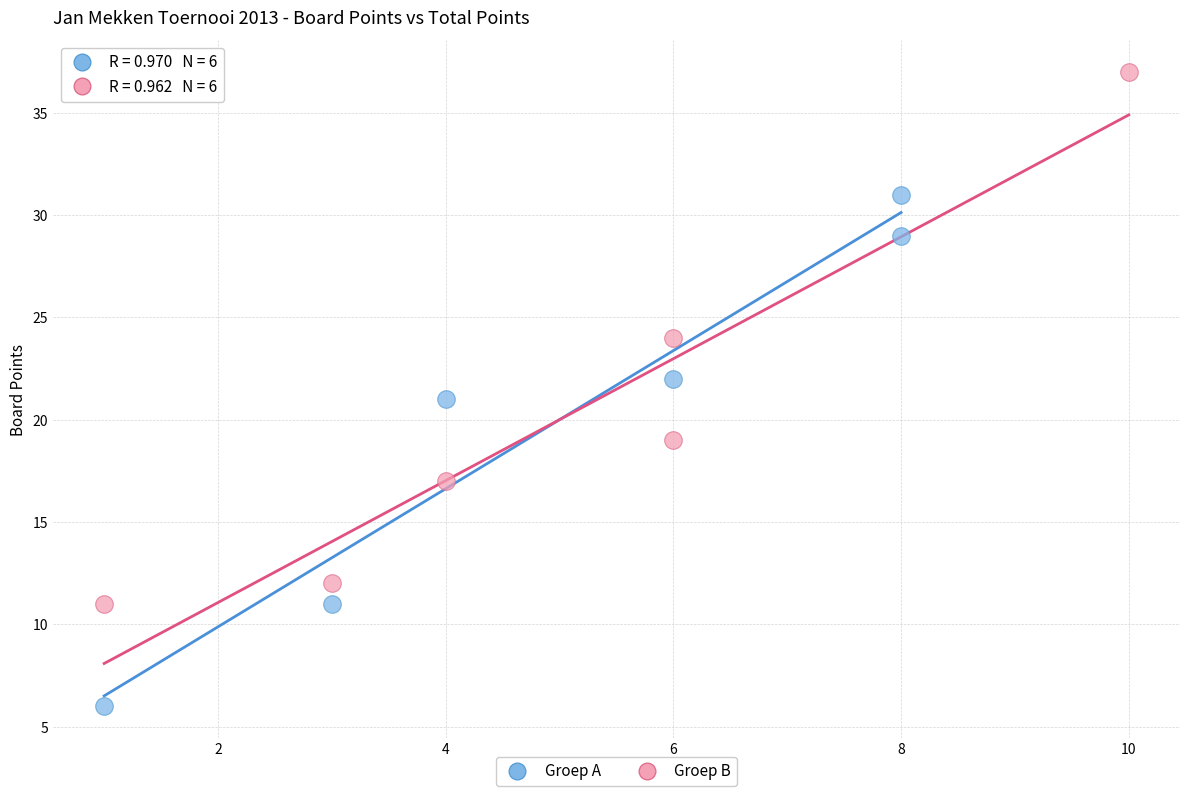

Which series contains the highest Y value?

Groep B